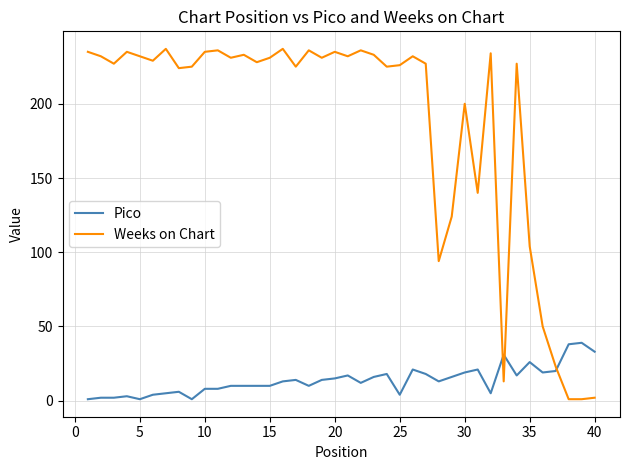

What is the difference between the maximum and minimum values in the Pico series?

38